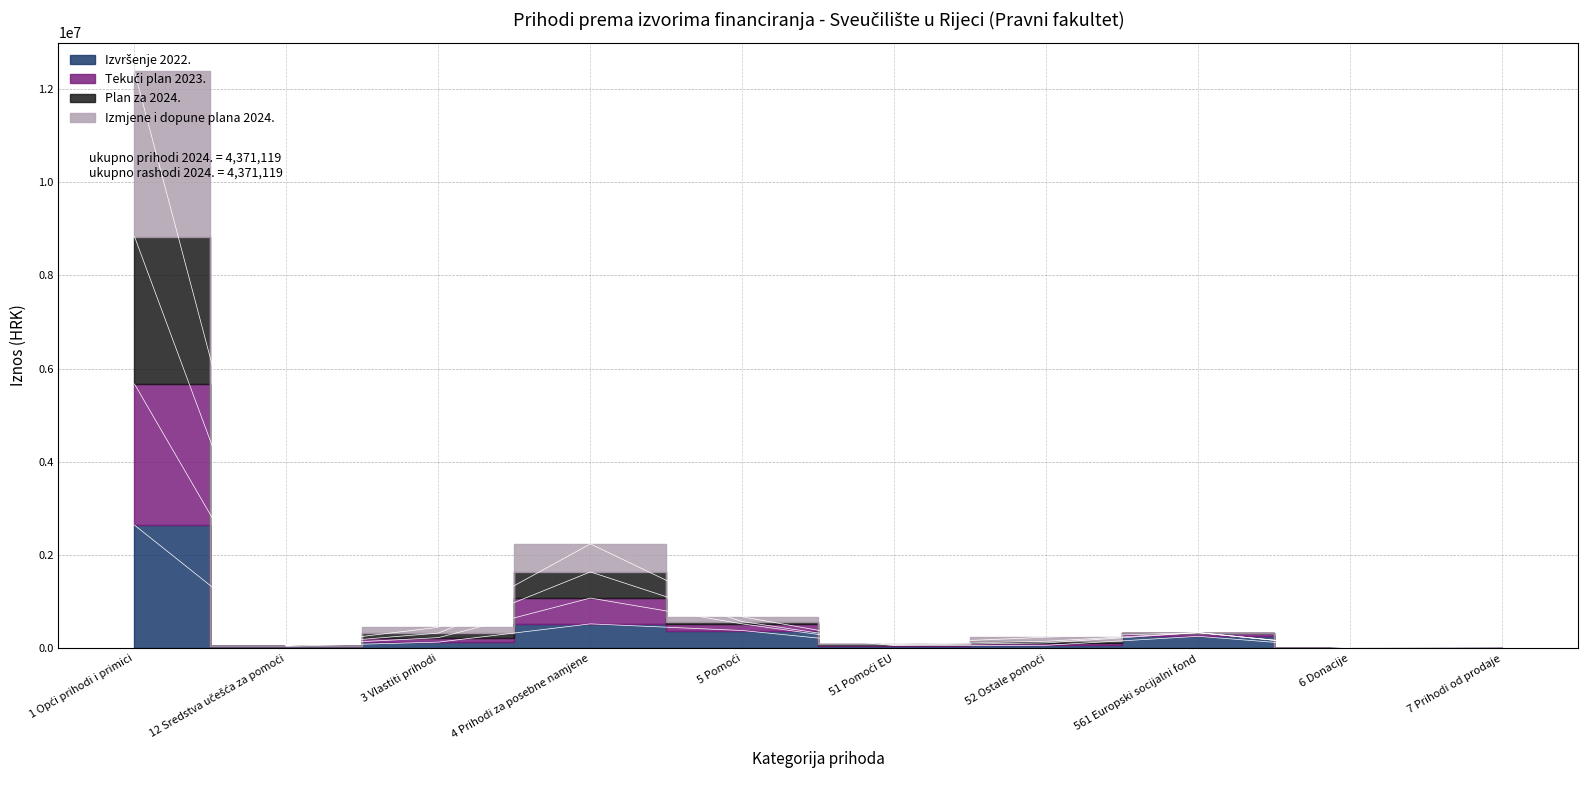

How many lines are shown in the chart?

4